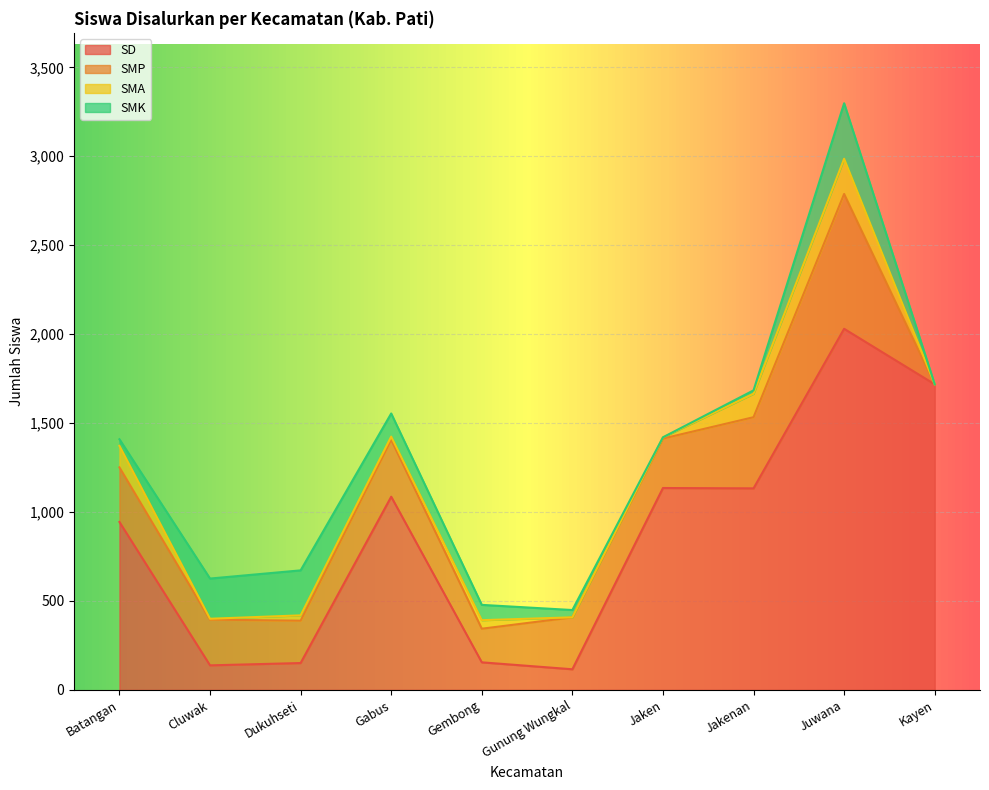

The SMK series shows 41 at Gunung Wungkal. True or false?

True